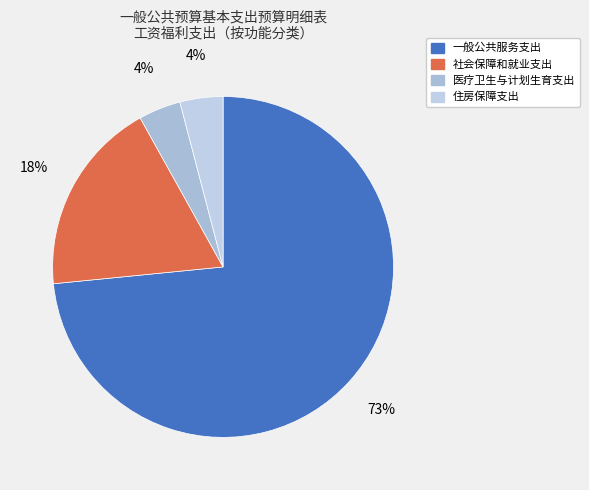

Combined, what portion of the pie is 住房保障支出 and 社会保障和就业支出?

22.6%